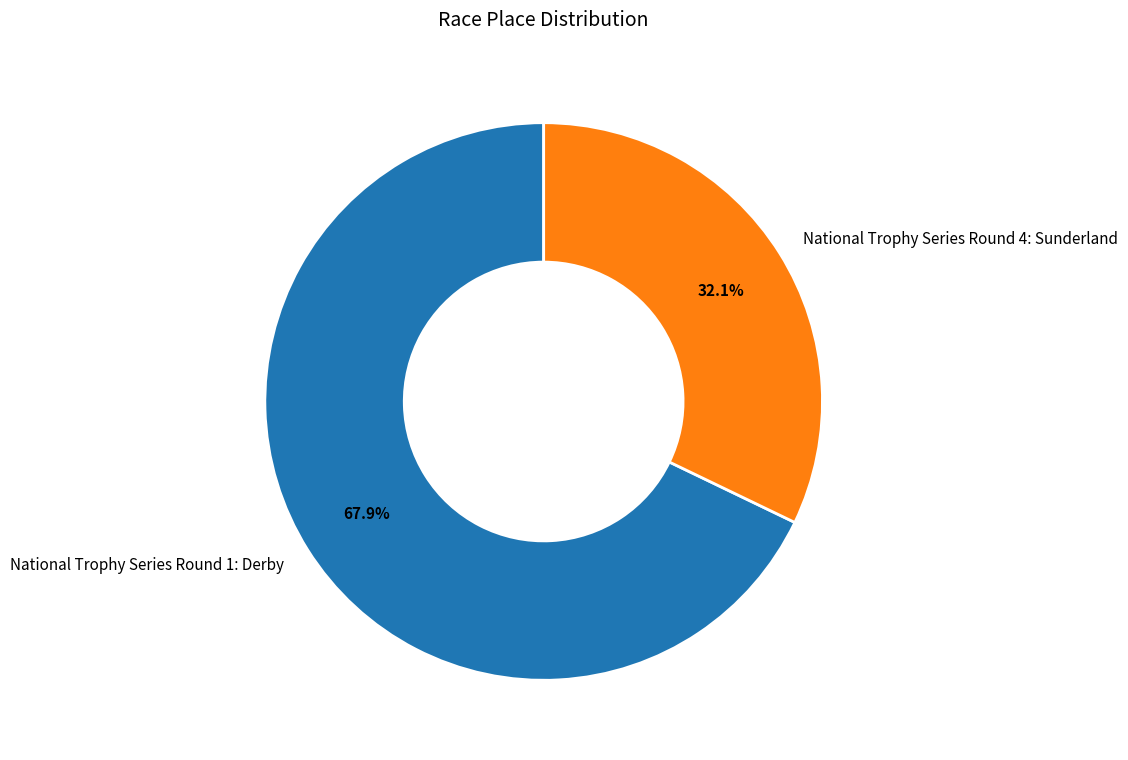

What is the smallest slice in the pie chart?

National Trophy Series Round 4: Sunderland